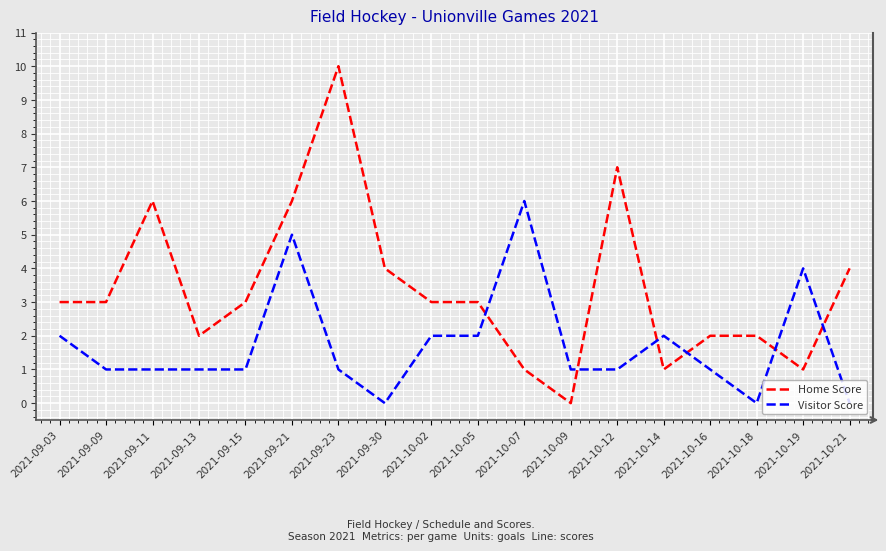

Does the chart have visible grid lines?

Yes